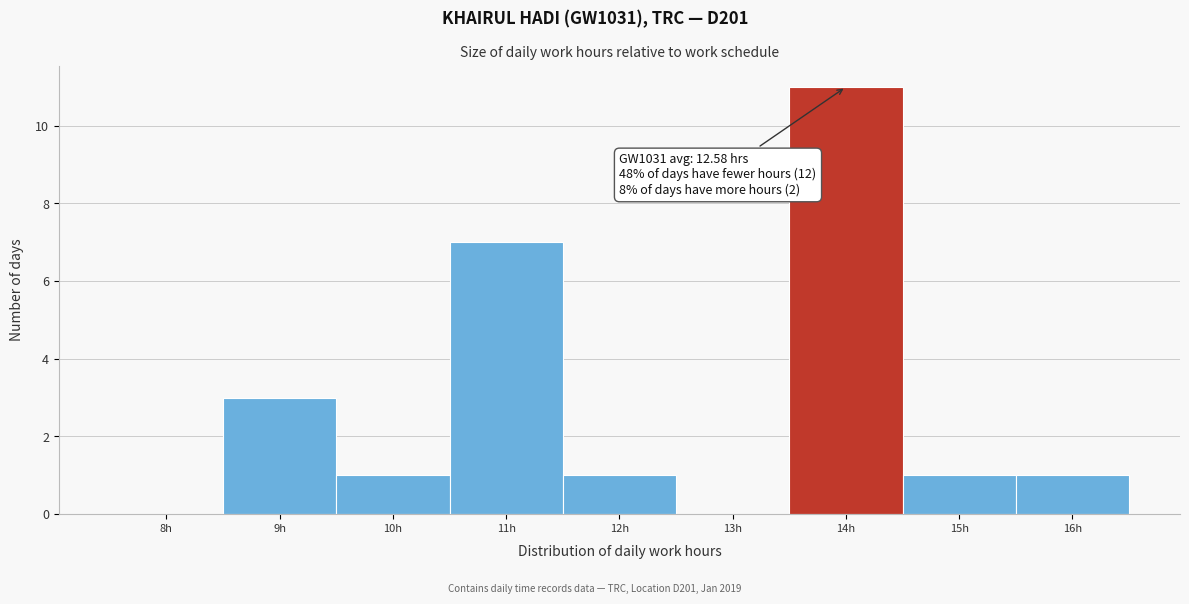

Reading left to right, list all the values displayed in this chart.

8h=0	9h=3	10h=1	11h=7	12h=1	13h=0	14h=11	15h=1	16h=1